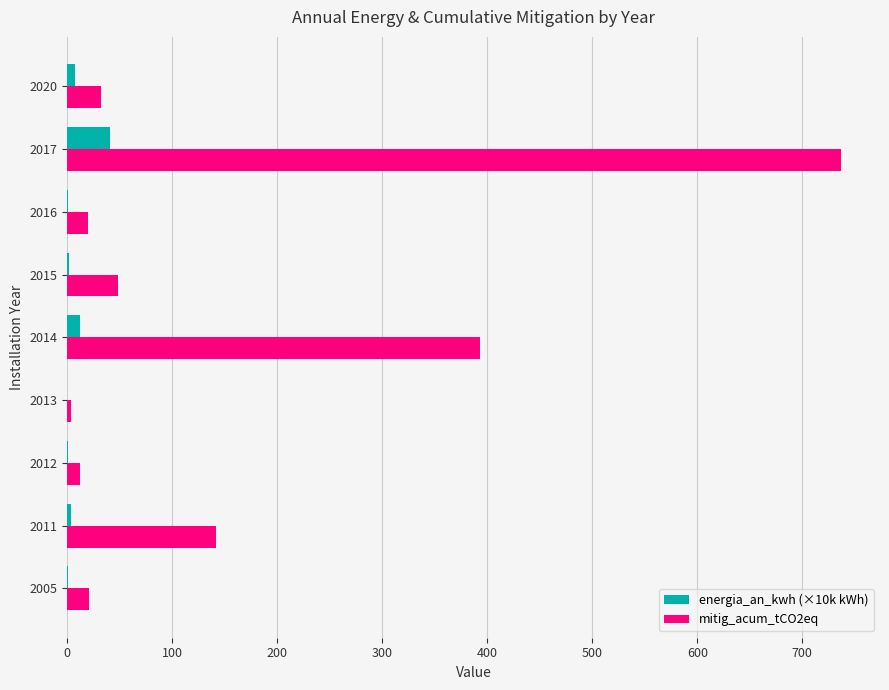

Which series has the largest range (max minus min)?

mitig_acum_tCO2eq